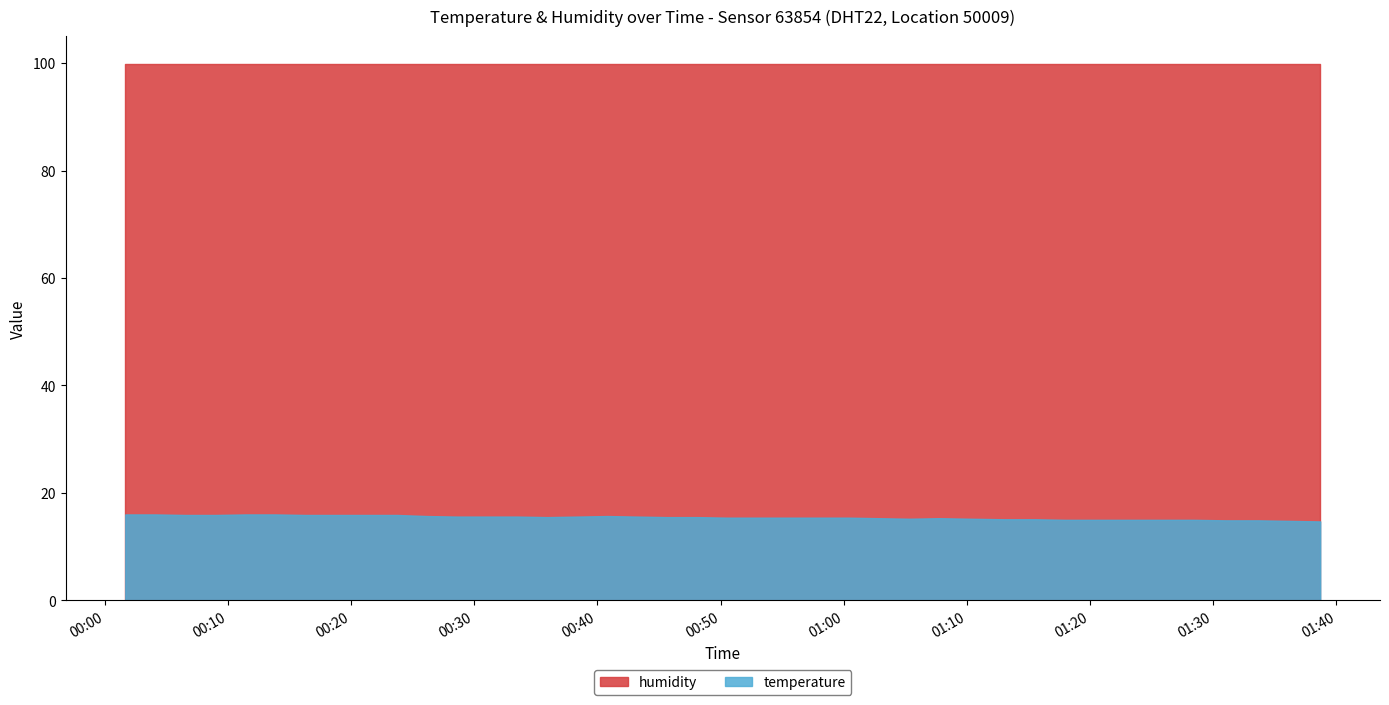

What position from the left is 2023-06-05T00:13:52?

6